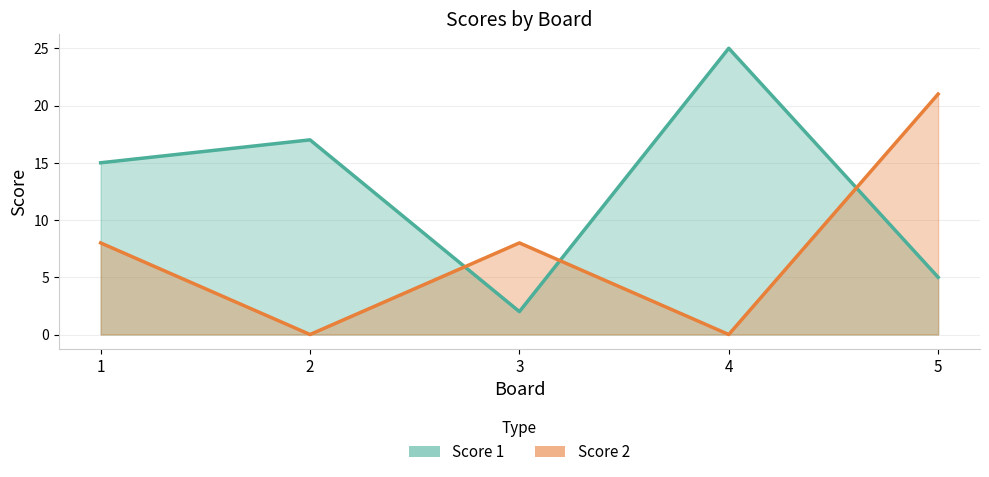

List the series in order of their peak value, lowest first.

Score 2, Score 1